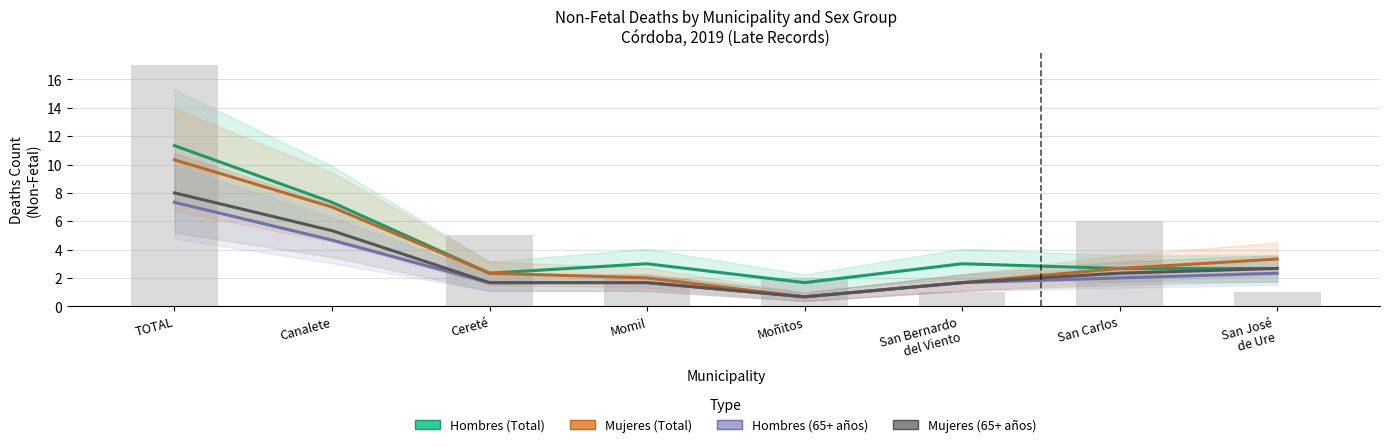

Reading left to right, transcribe all the data shown in this chart.

Hombres (Total): TOTAL=11.3	Canalete=7.3	Cereté=2.3	Momil=3.0	Moñitos=1.7	San Bernardo
del Viento=3.0	San Carlos=2.7	San José
de Ure=2.7
Mujeres (Total): TOTAL=10.3	Canalete=7.0	Cereté=2.3	Momil=2.0	Moñitos=0.7	San Bernardo
del Viento=1.7	San Carlos=2.7	San José
de Ure=3.3
Hombres (65+ años): TOTAL=7.3	Canalete=4.7	Cereté=1.7	Momil=1.7	Moñitos=0.7	San Bernardo
del Viento=1.7	San Carlos=2.0	San José
de Ure=2.3
Mujeres (65+ años): TOTAL=8.0	Canalete=5.3	Cereté=1.7	Momil=1.7	Moñitos=0.7	San Bernardo
del Viento=1.7	San Carlos=2.3	San José
de Ure=2.7